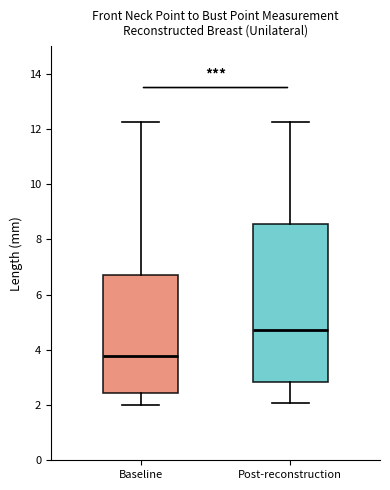

Reading left to right, transcribe this box plot: for each box, give where its median line is, the range the box spans, and where its two whiskers end, as read against the y-axis. The values are not printed on the chart, so give them approximately, as read against the axis.

Baseline: median 3.8, box 2.4 to 6.8, whiskers 2.0 to 12.2
Post-reconstruction: median 4.8, box 2.8 to 8.6, whiskers 2.0 to 12.2